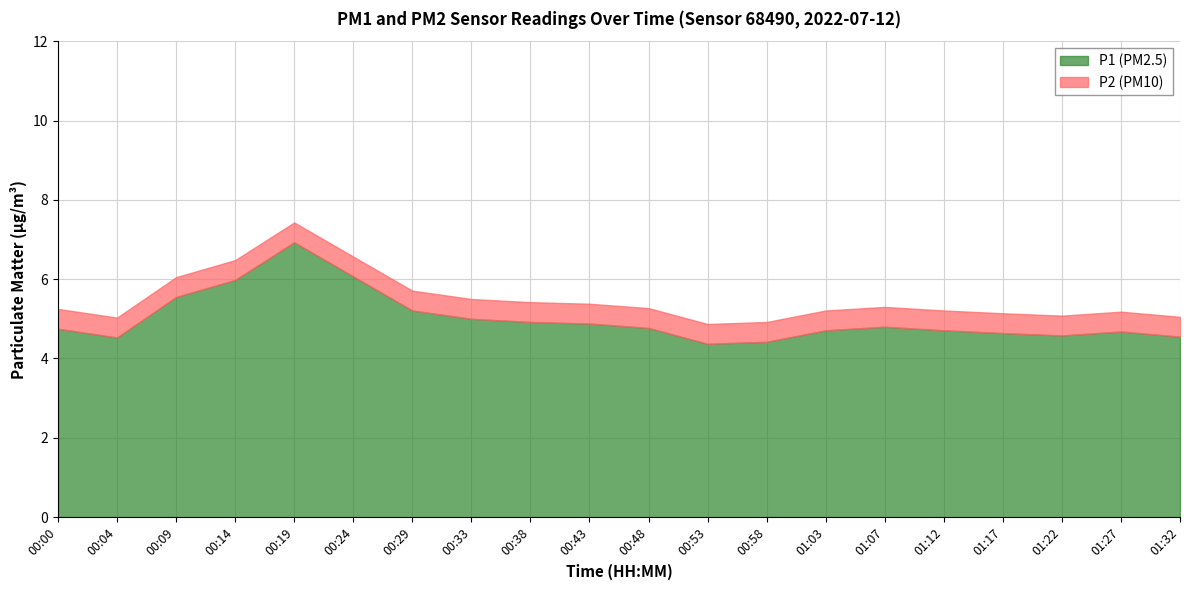

What is the highest value of the P1 (PM2.5) series?

6.9